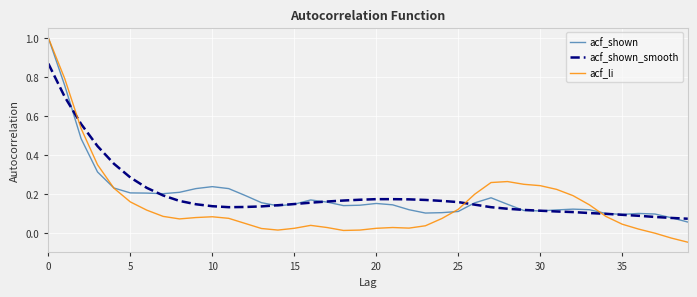

Which series has the widest spread of values?

acf_li